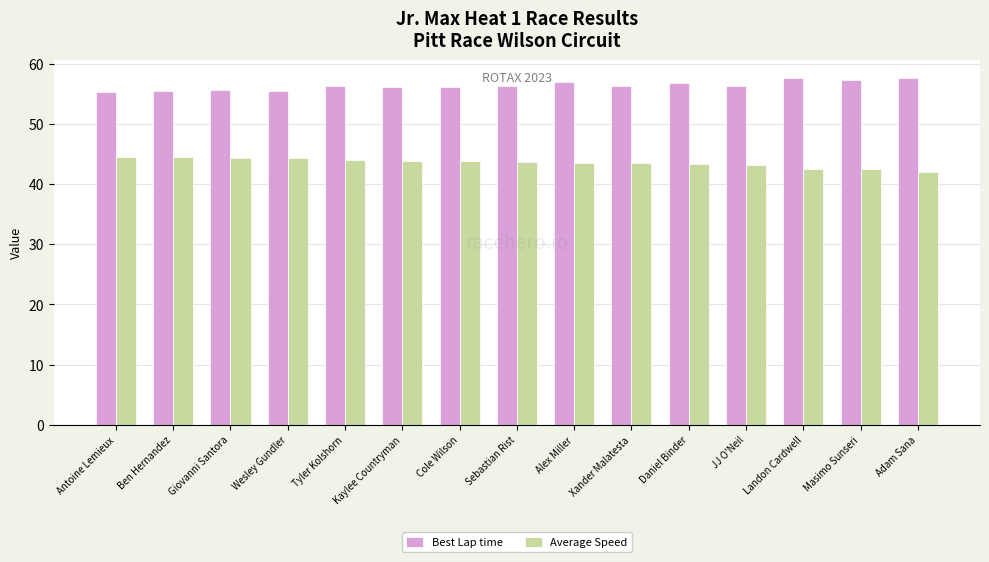

What is the difference between the Average Speed values at Ben Hernandez and Masimo Sunseri?

2.0